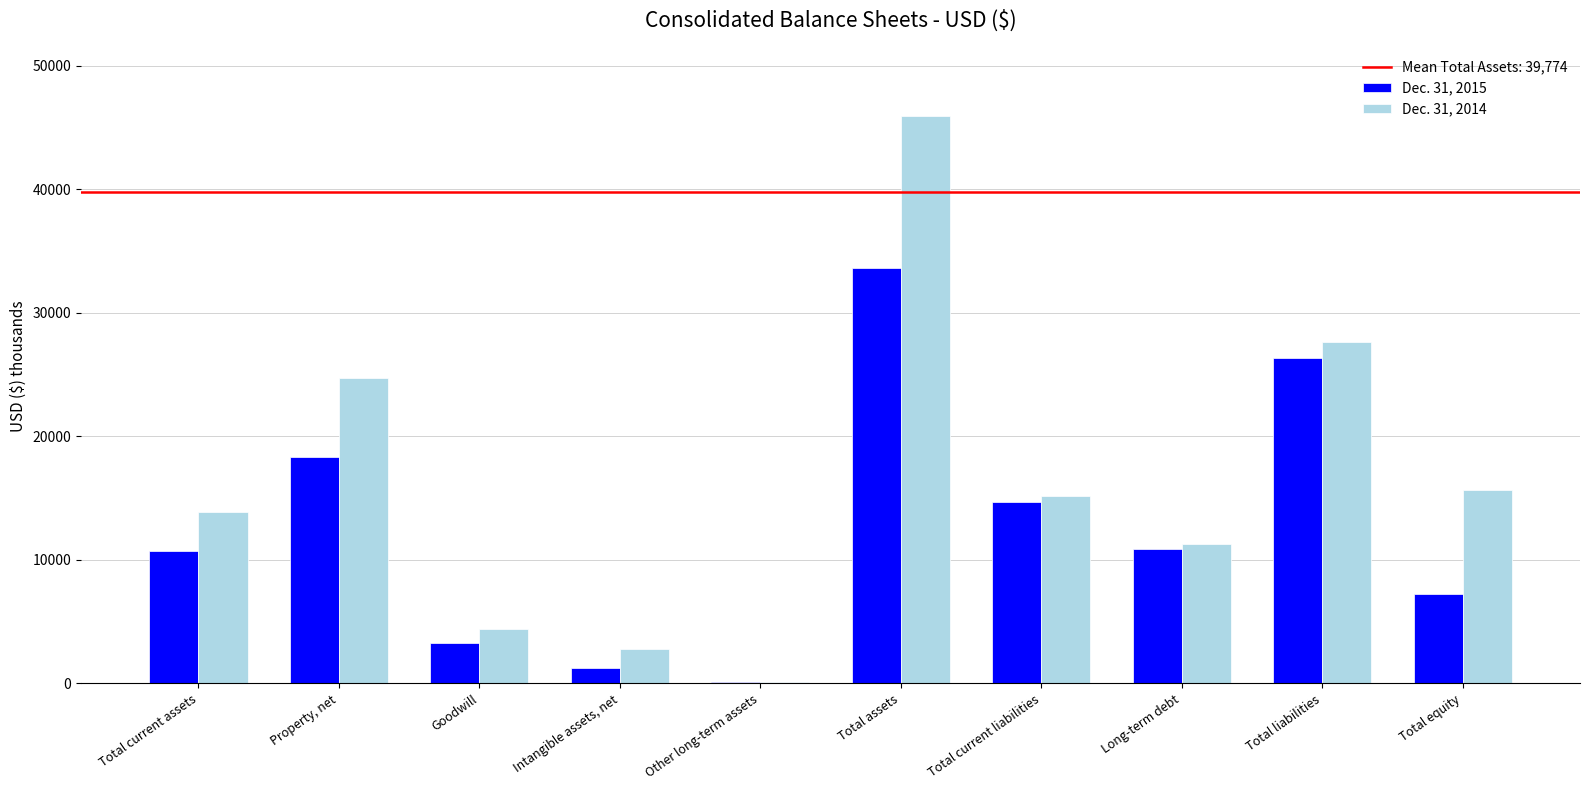

Count the number of categories in the chart.

10